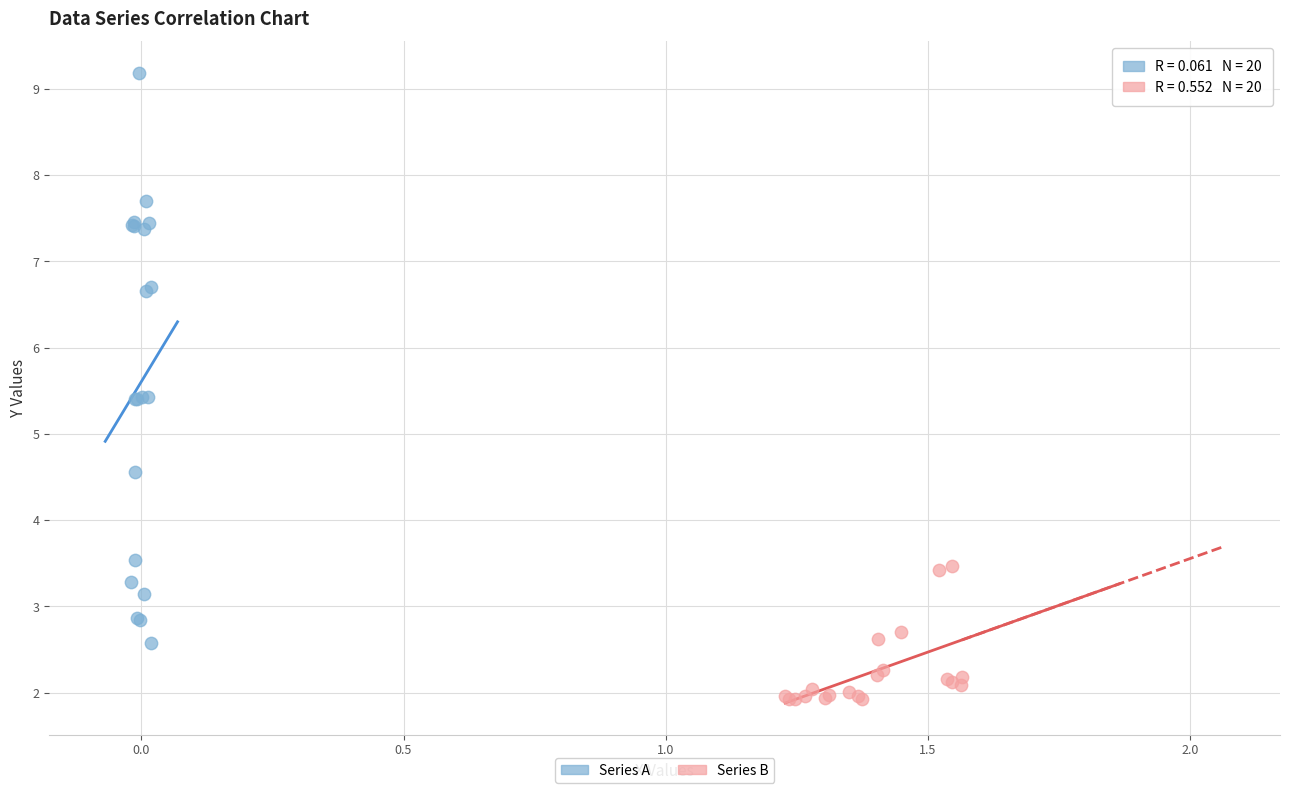

Which series contains the lowest Y value?

Series B